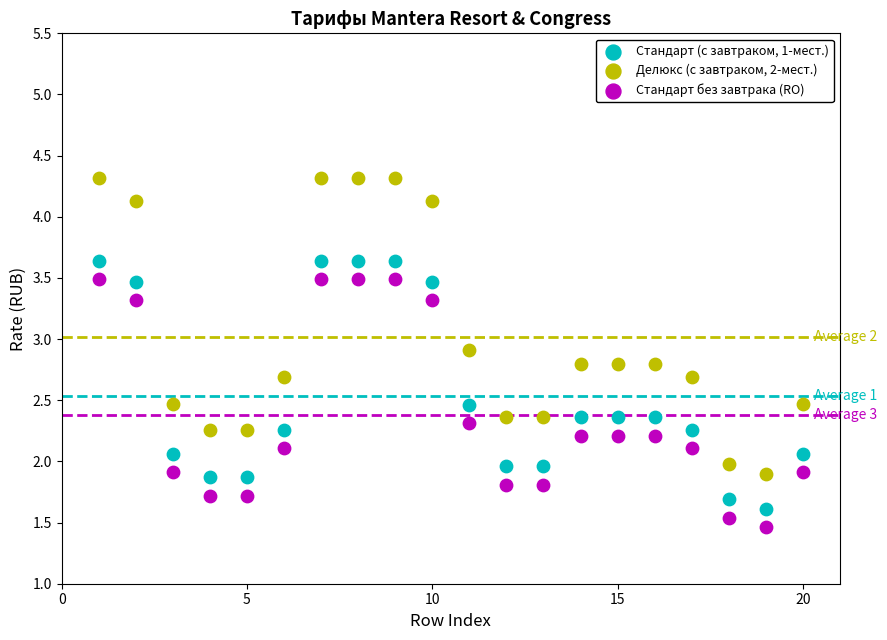

What is the X range (max minus min) for the scatter plot?

19.0